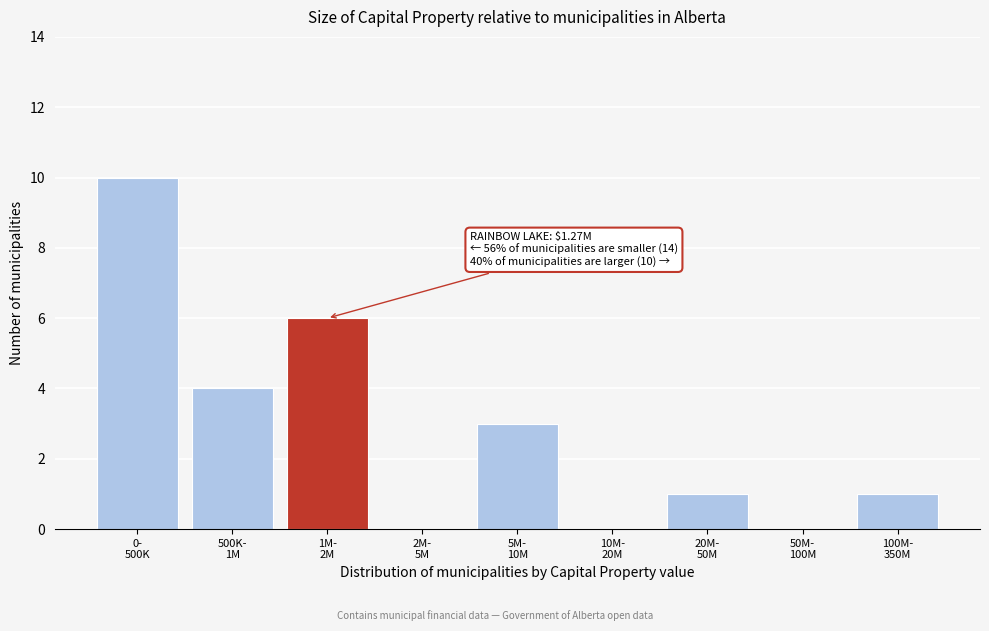

What is the sum of all values?

25